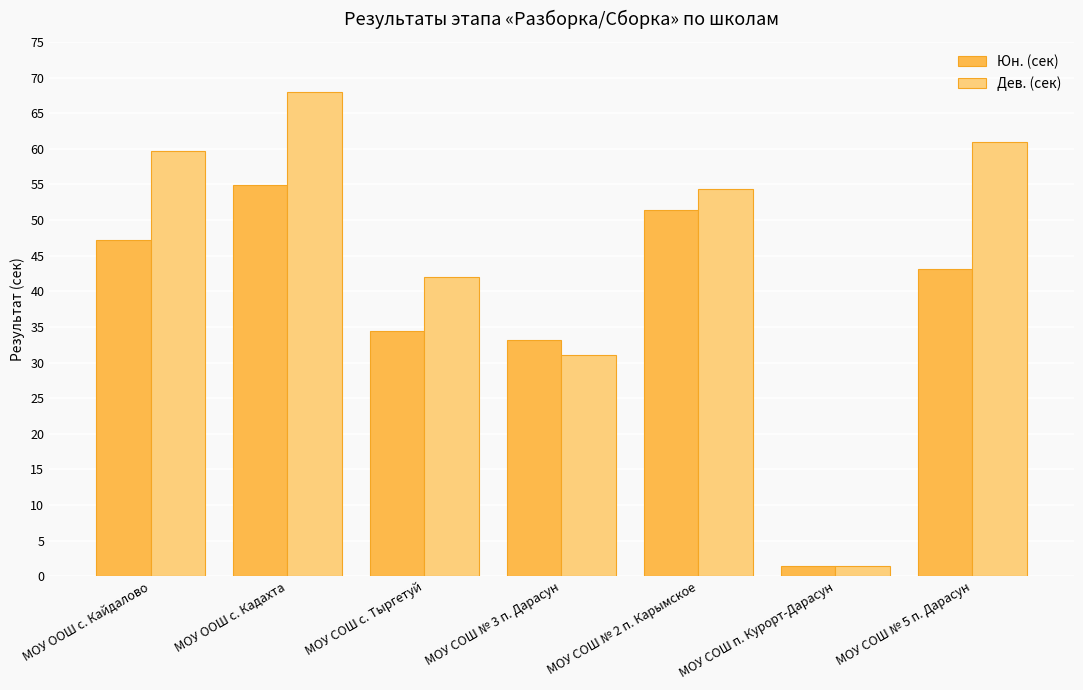

What is the average value of the Юн. (сек) series?

38.0